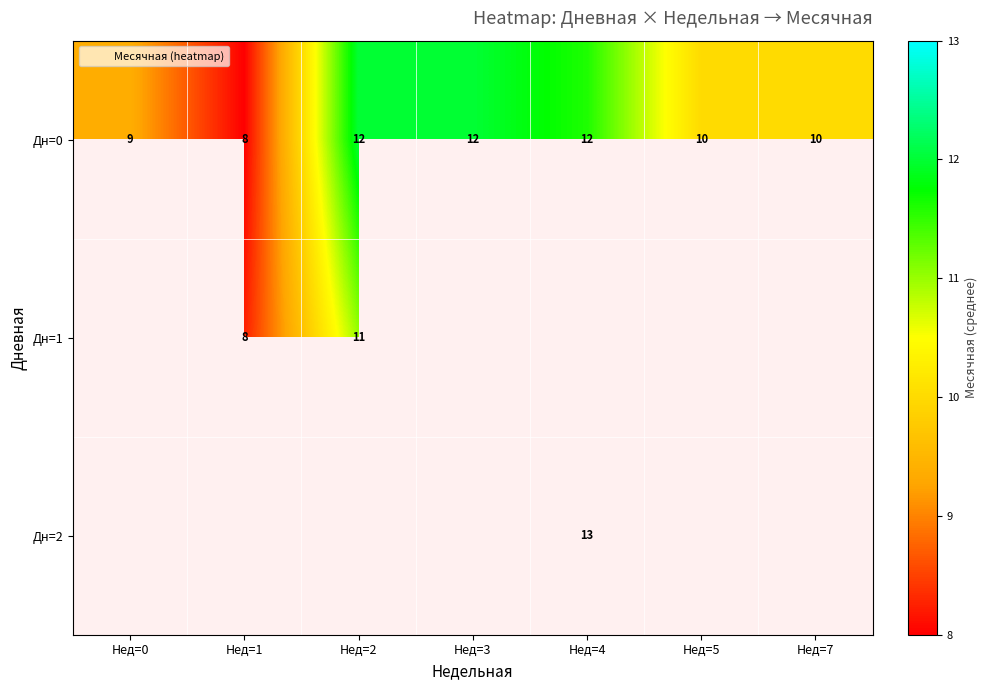

Between Нед=4 and Нед=0, which is larger?

Нед=4